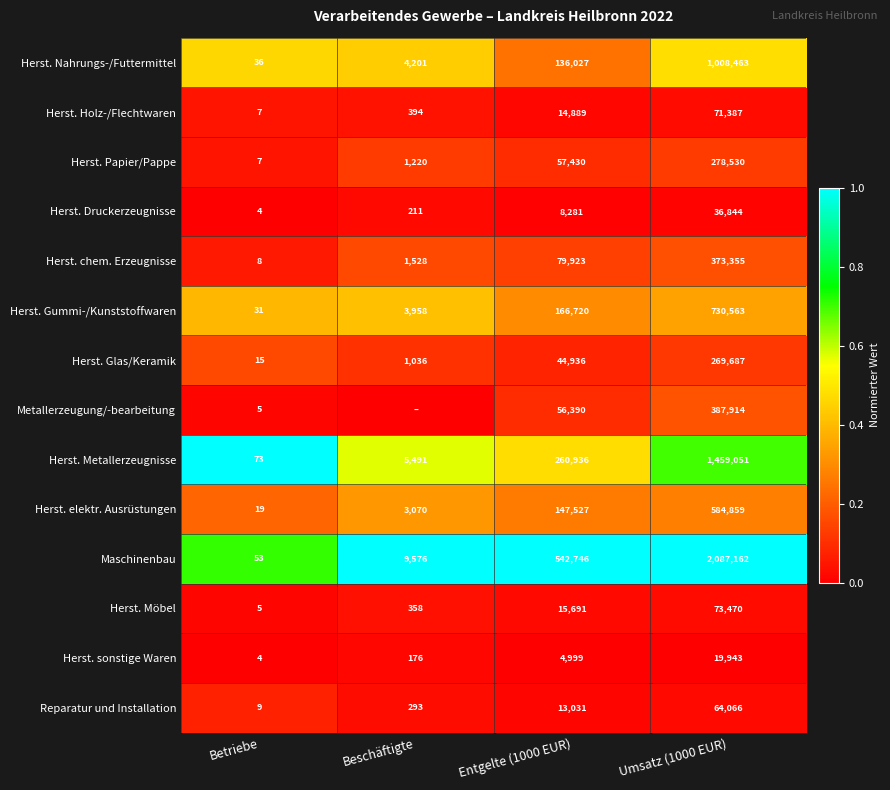

Is it true that Metallerzeugung/-bearbeitung equals 5 at Betriebe?

True